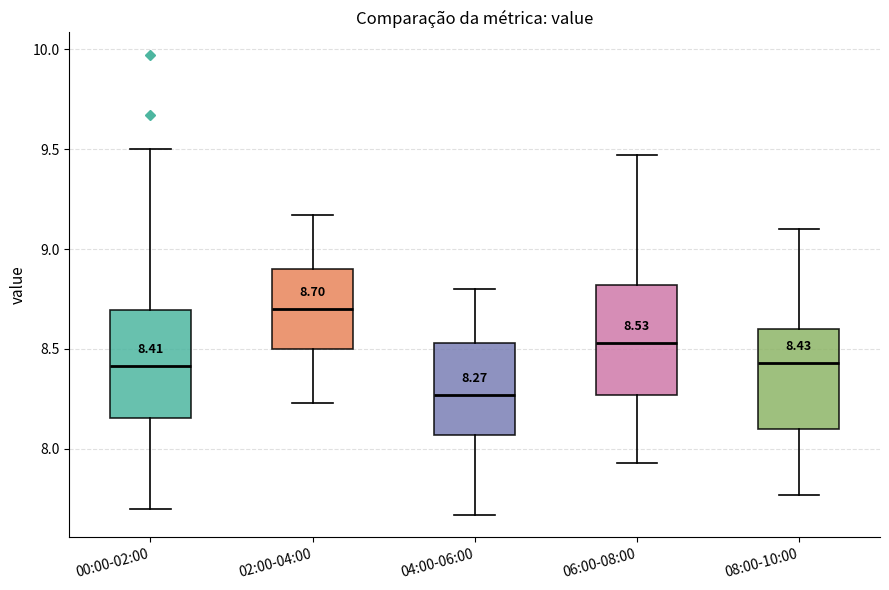

Which box has the lowest median line?

04:00-06:00